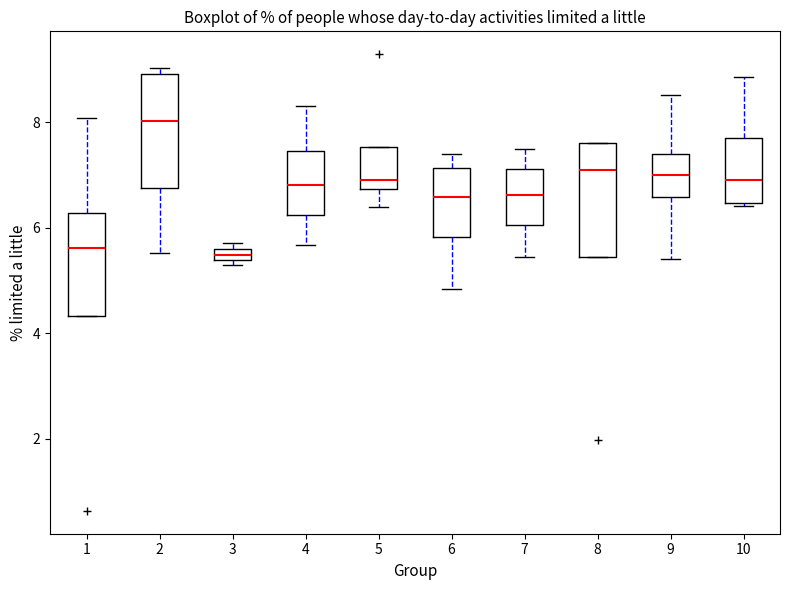

Where is the upper edge of the box at x = 9 on the y-axis? The values are not printed on the chart, so give them approximately, as read against the axis.

7.4